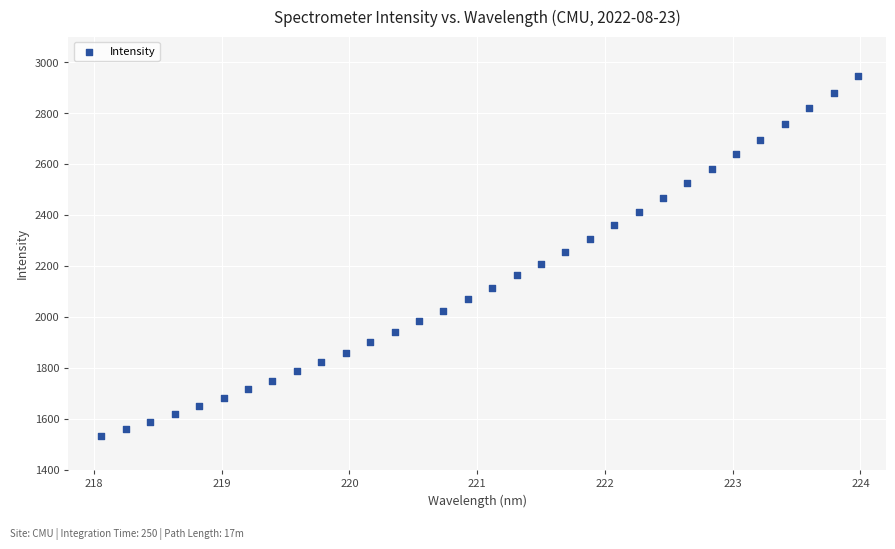

What is the range of X values (max minus min)?

5.9